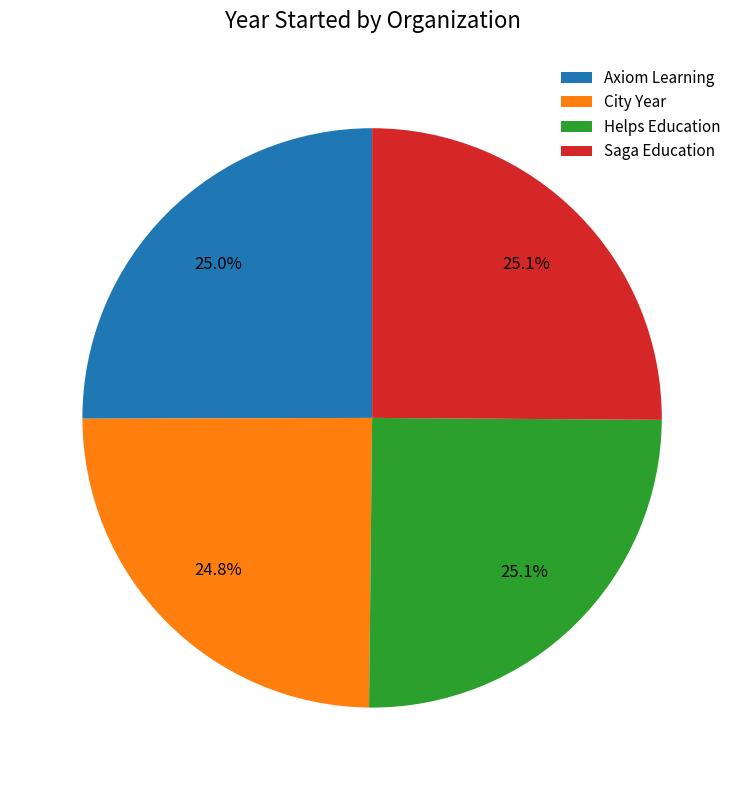

Combined, what portion of the pie is City Year and Saga Education?

49.9%